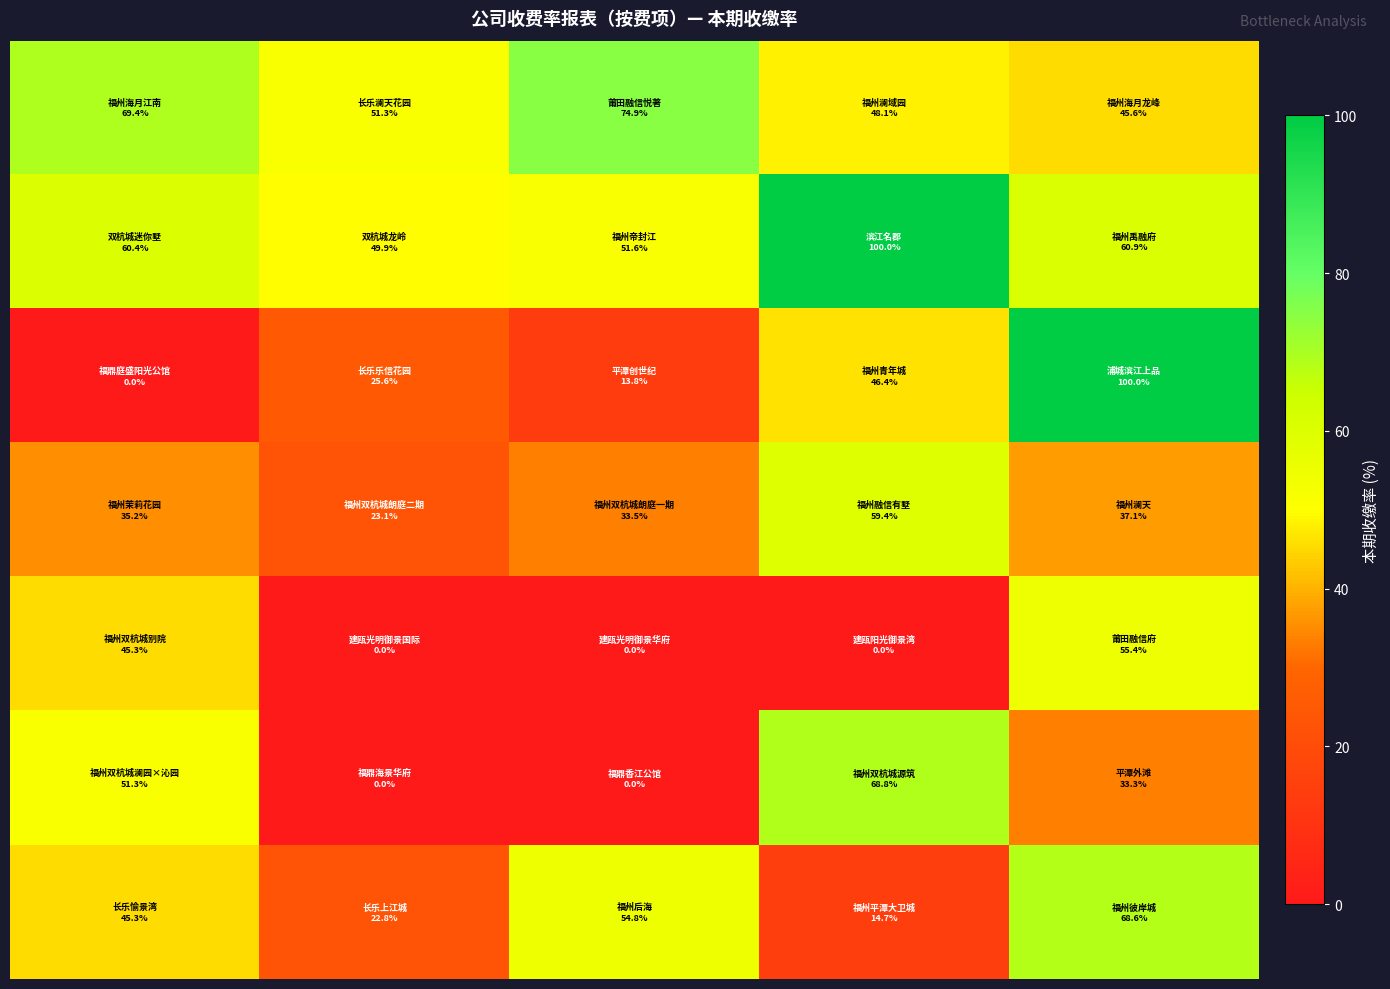

At how many categories does at least one series exceed 76?

2